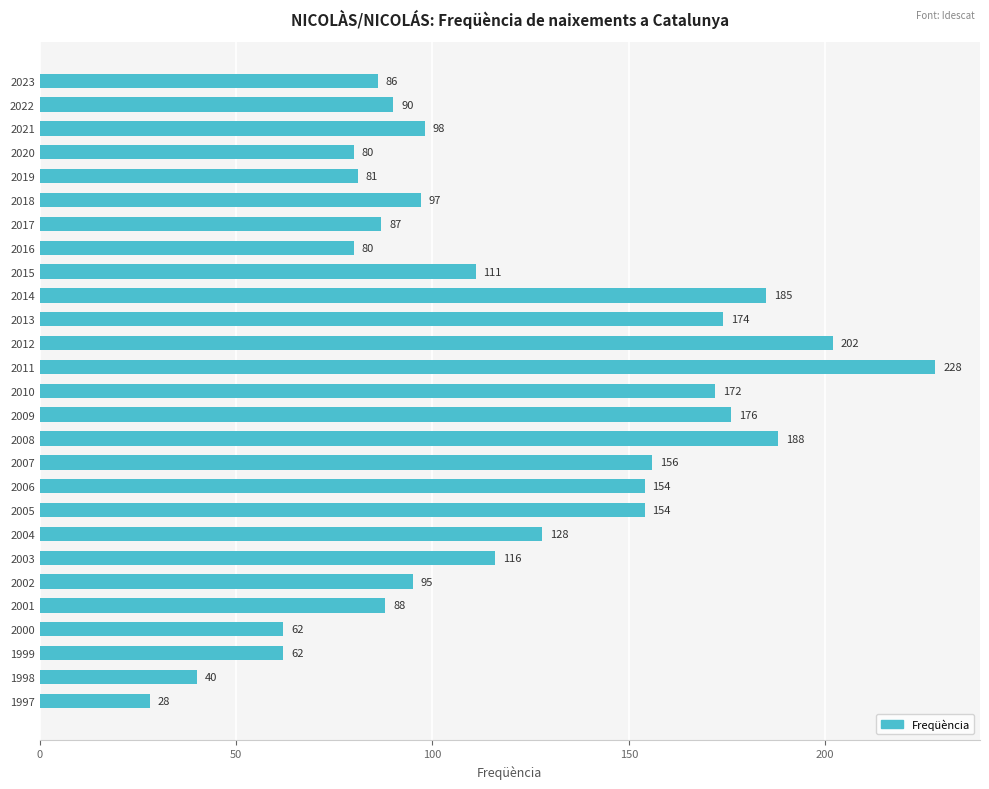

What is the value of the 16th bar from the top?

188